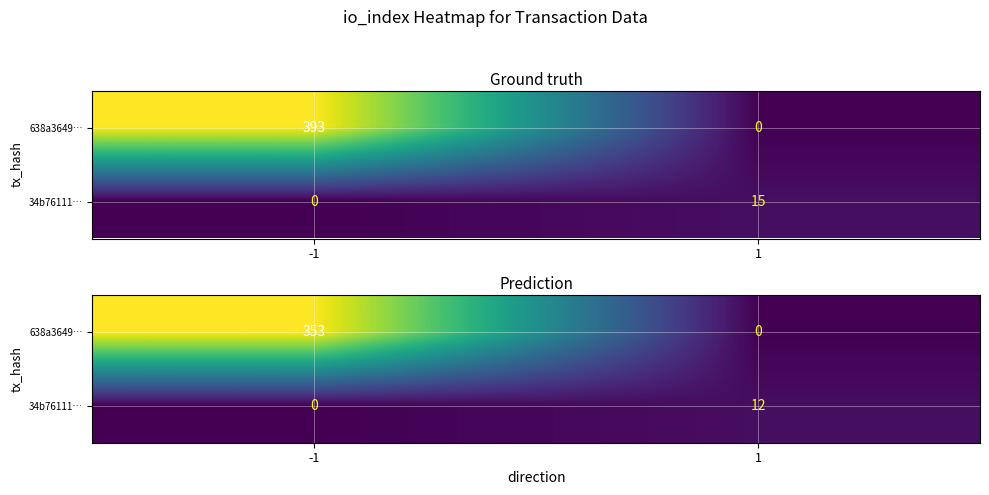

List the series in order of their peak value, highest first.

638a3649…, 34b76111…